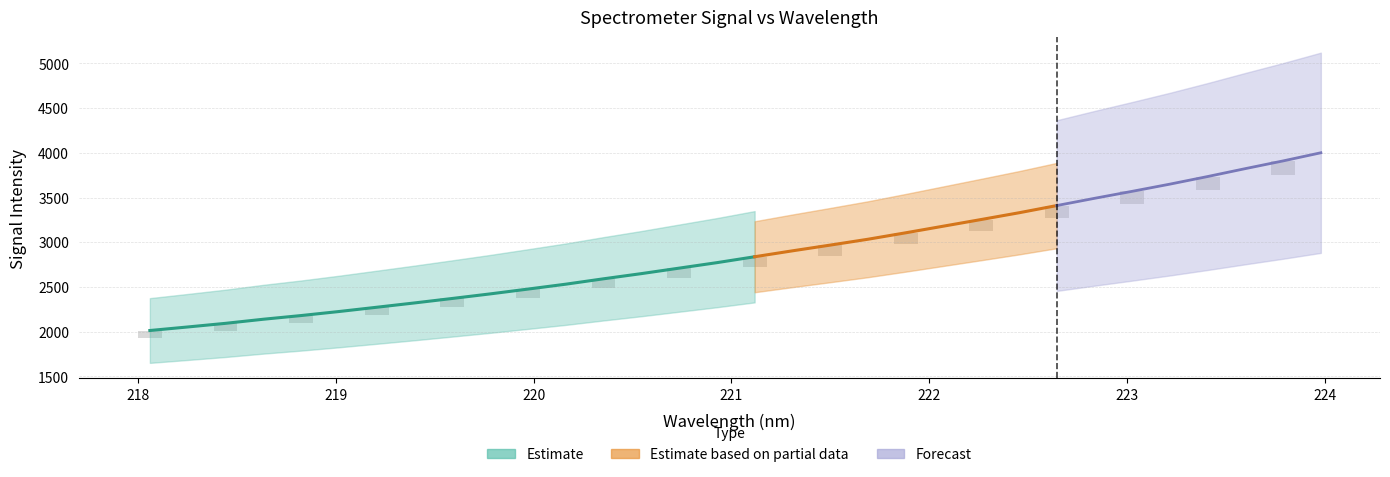

Reading right to left, transcribe all the data shown in this chart.

x: 224.0	223.8	223.6	223.4	223.2	223.0	222.8	222.6	222.5	222.3	222.1	221.9	221.7	221.5	221.3	221.1	220.9	220.7	220.5	220.4	220.2	220.0	219.8	219.6	219.4	219.2	219.0	218.8	218.6	218.4	218.3	218.1
y: 4000.7	3909.7	3823.4	3734.9	3649.8	3569.3	3490.9	3409.9	3329.2	3253.9	3179.5	3105.2	3033.1	2967.5	2903.4	2837.3	2771.1	2709.8	2648.4	2590.5	2530.2	2475.5	2421.6	2370.6	2320.5	2272.2	2224.4	2179.3	2138.1	2092.2	2051.5	2012.0